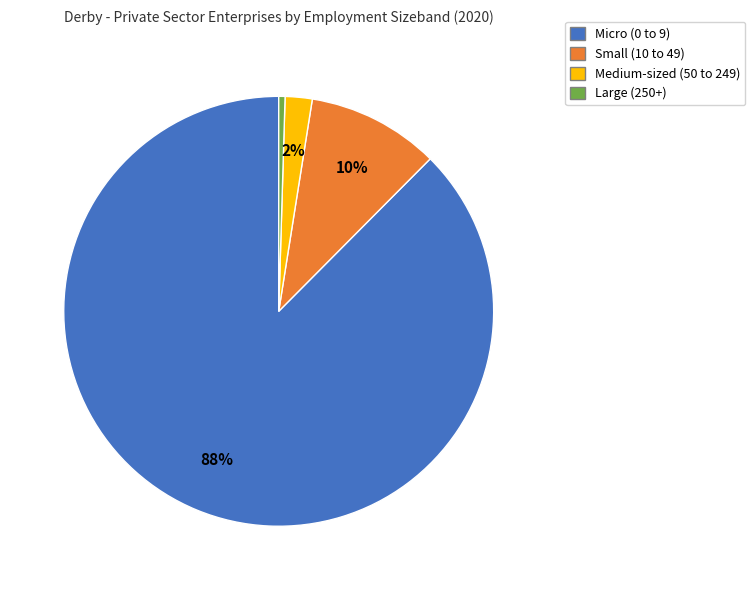

Does any single category account for the majority?

Yes